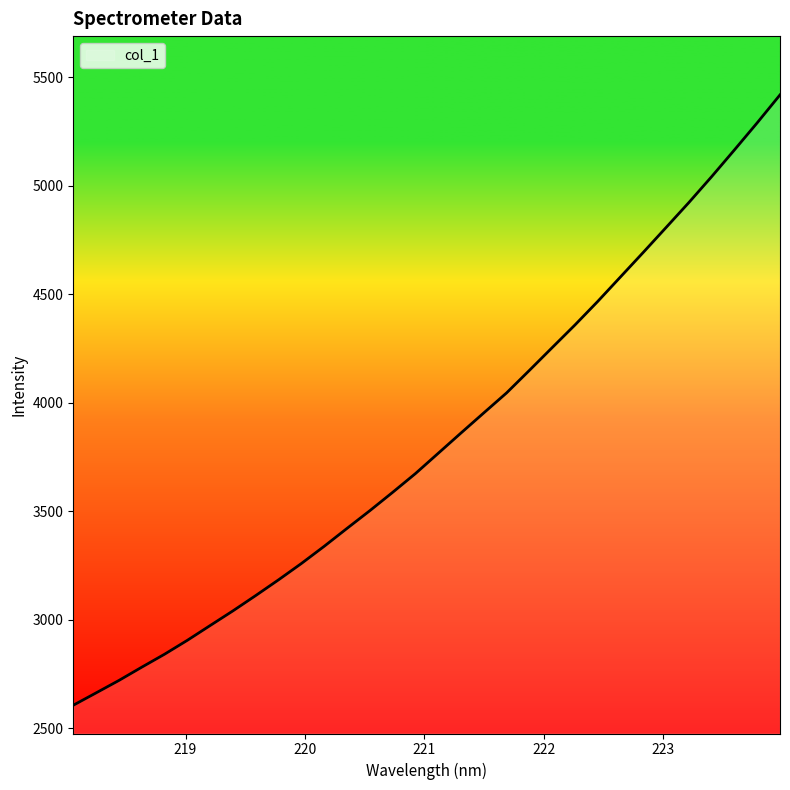

What is the greatest value displayed?

5418.9